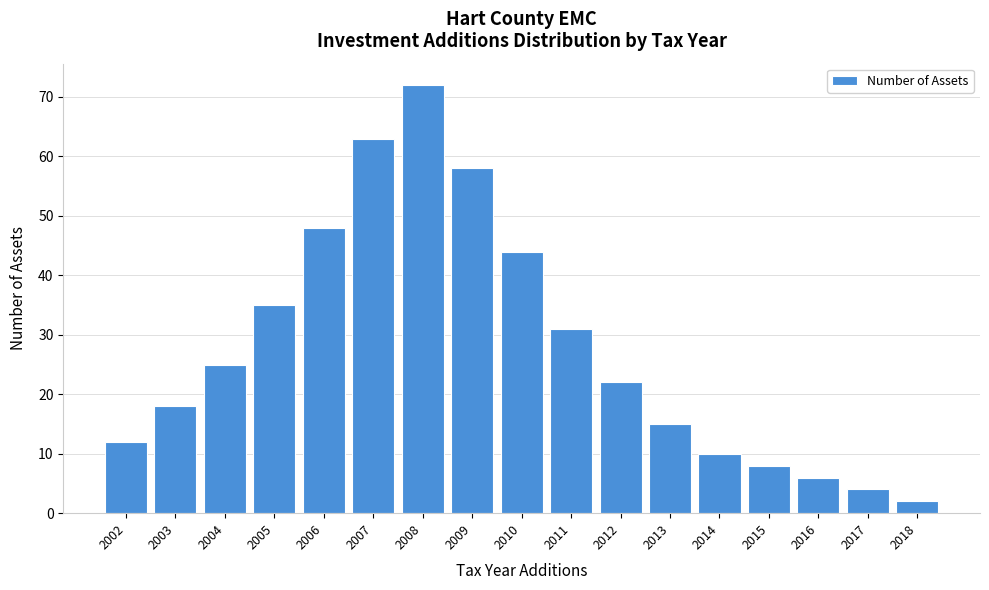

Reading right to left, transcribe all the data shown in this chart.

2	4	6	8	10	15	22	31	44	58	72	63	48	35	25	18	12